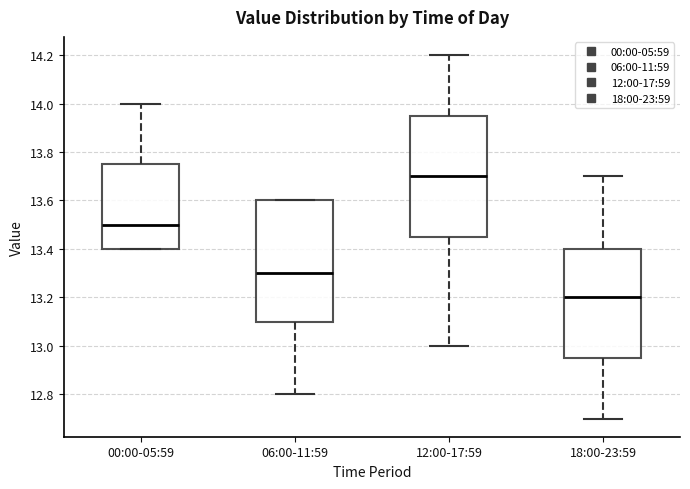

Where does the median line of the box for 12:00-17:59 sit on the y-axis? The values are not printed on the chart, so give them approximately, as read against the axis.

13.70